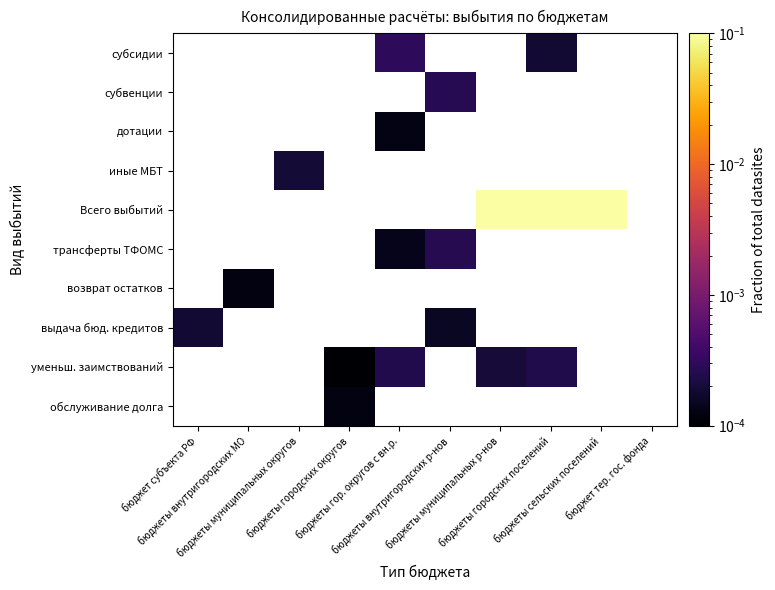

At which label does иные МБТ reach its minimum?

бюджет субъекта РФ